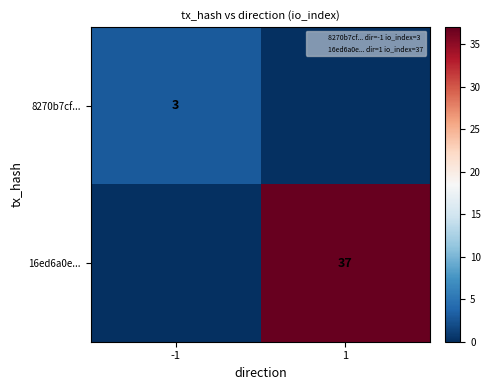

The 8270b7cf... series shows 1 at -1. True or false?

False